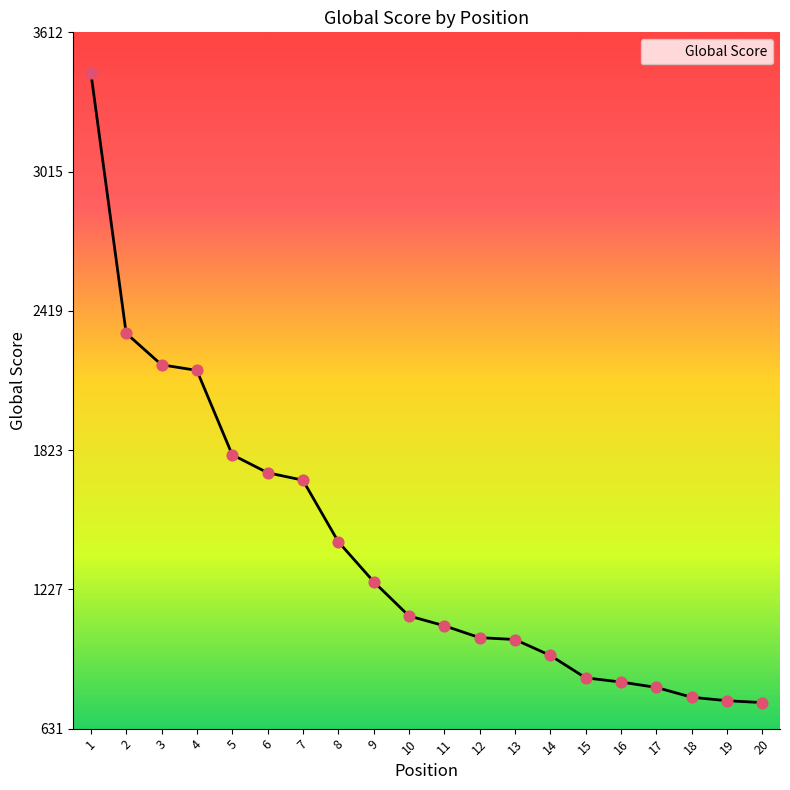

Which has a higher value, 20 or 8?

8